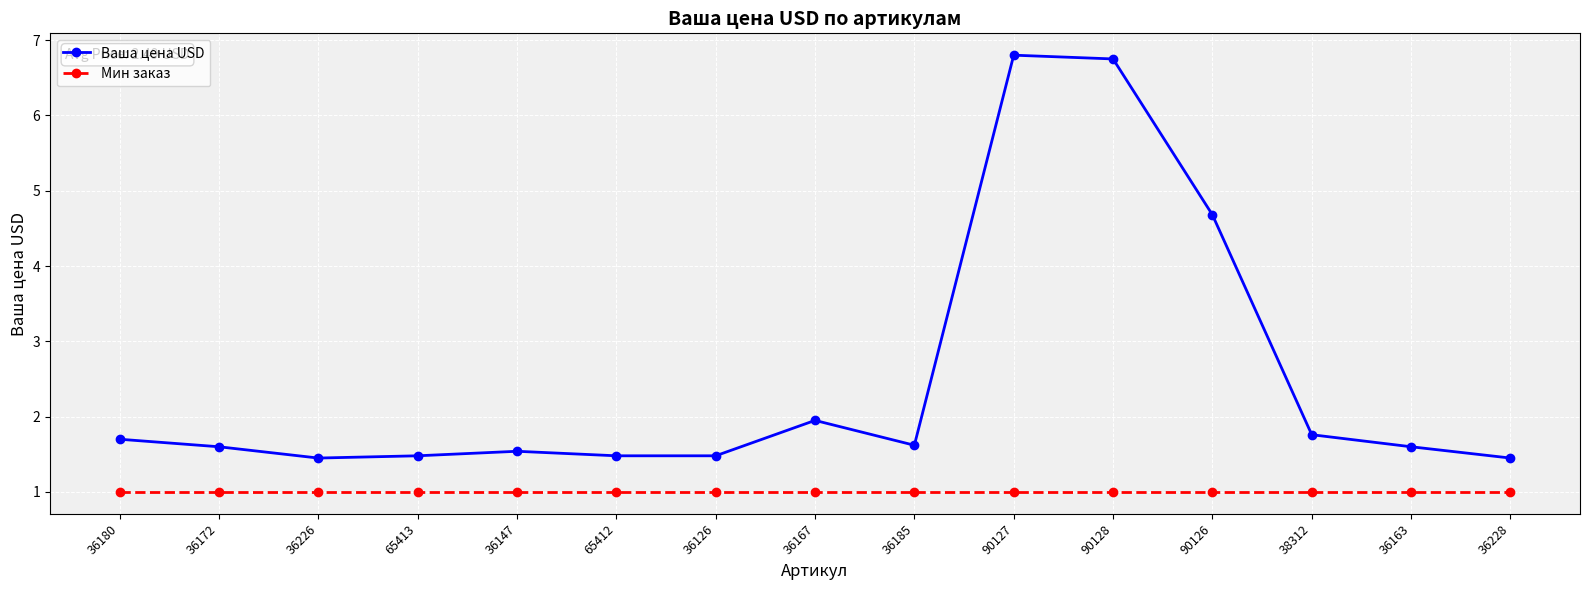

Rank the series by their maximum value, from lowest to highest.

Мин заказ, Ваша цена USD